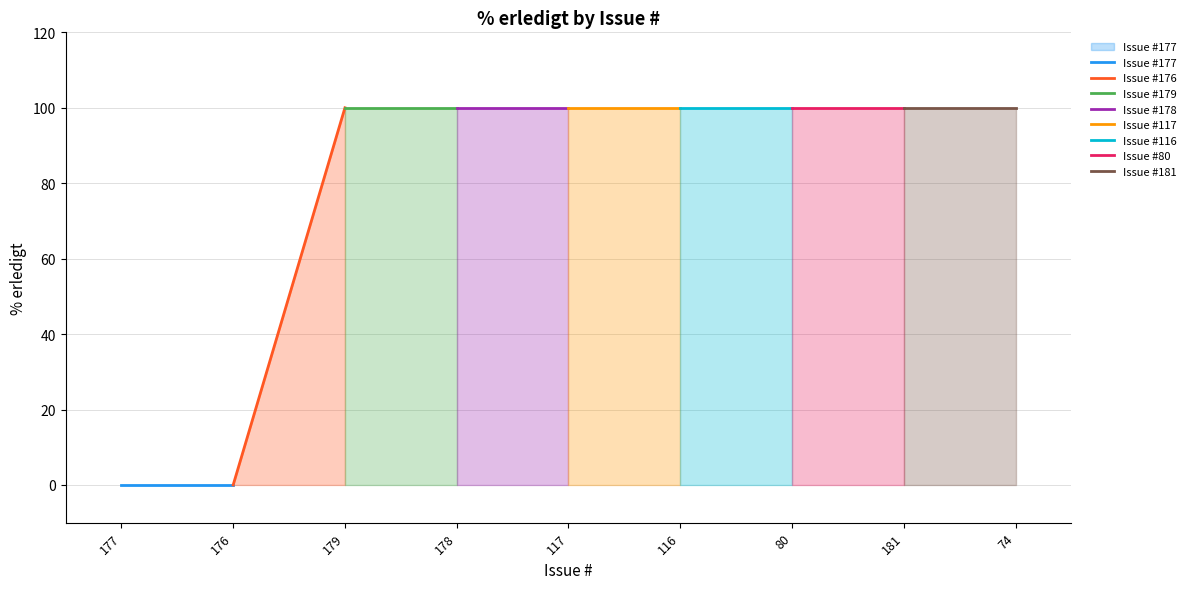

Which category has the lowest value across all series?

177